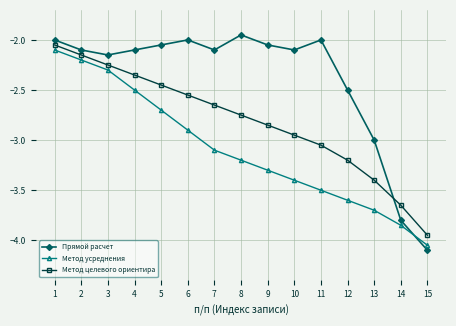

List the series in order of their overall mean, lowest first.

Метод усреднения, Метод целевого ориентира, Прямой расчет